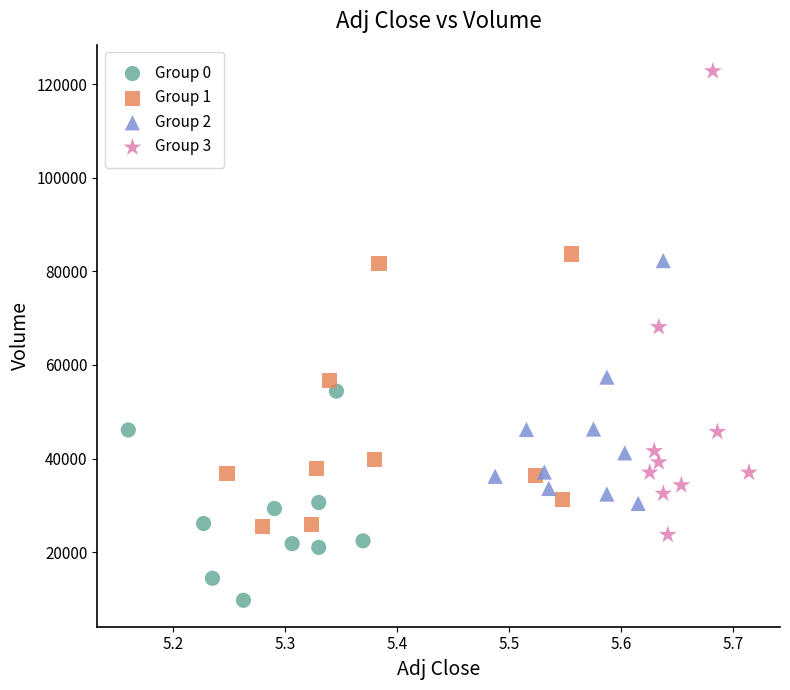

Which series contains the lowest Y value?

Group 0